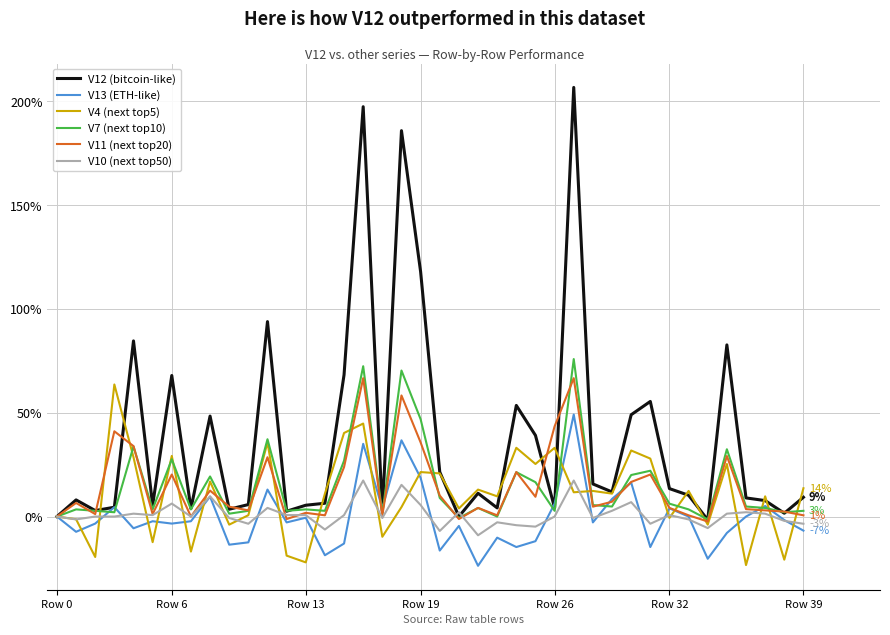

What is the minimum value shown in the chart?

-23.7